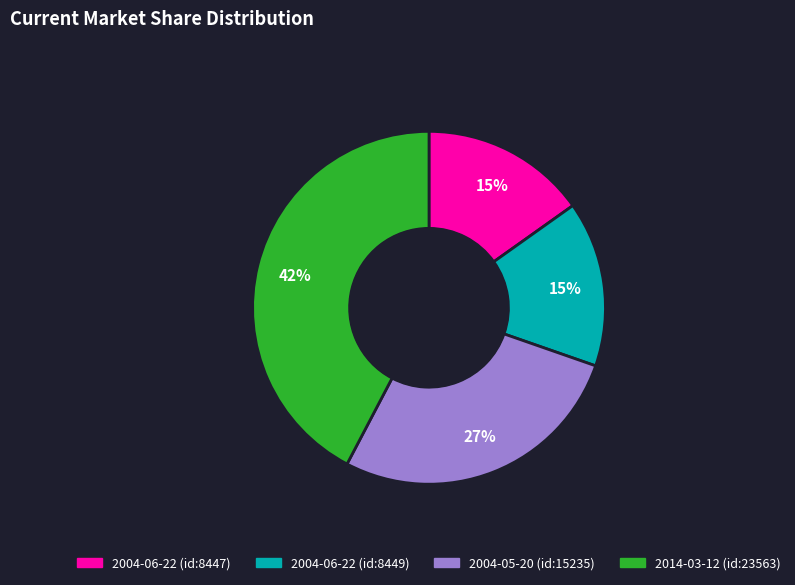

To the nearest percent, what is the average slice percentage?

25%